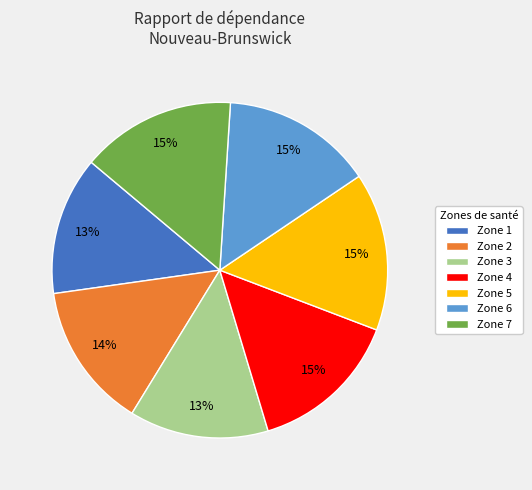

Do Zone 7 and Zone 5 together represent more than half of the pie?

No